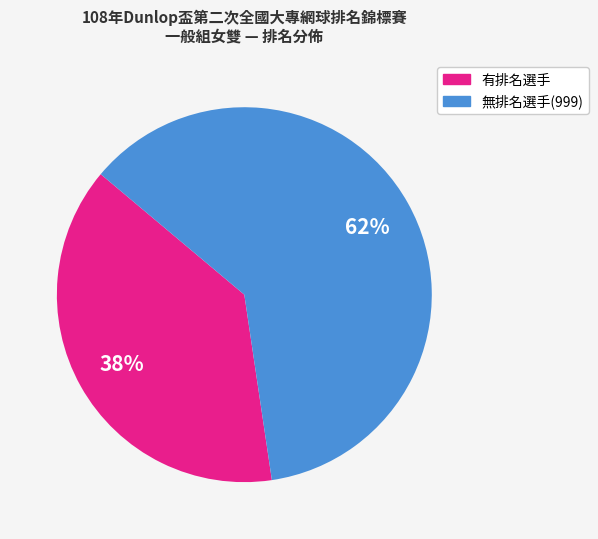

Is there a majority slice in this chart?

Yes